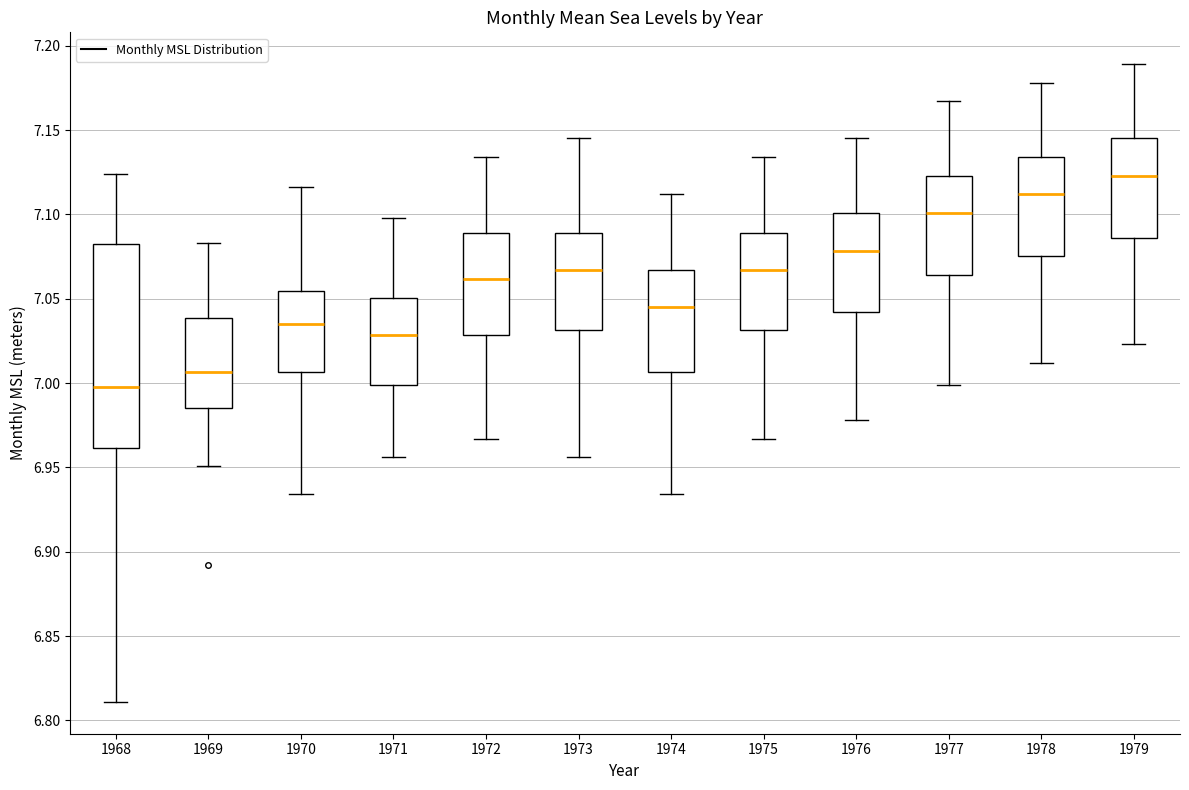

Reading left to right, read every box against the y-axis: the position of its median line, the range the box covers, and the ends of its whiskers. The values are not printed on the chart, so give them approximately, as read against the axis.

1968: median 7.000, box 6.960 to 7.085, whiskers 6.810 to 7.125
1969: median 7.005, box 6.985 to 7.040, whiskers 6.950 to 7.085
1970: median 7.035, box 7.005 to 7.055, whiskers 6.935 to 7.115
1971: median 7.030, box 7.000 to 7.050, whiskers 6.955 to 7.100
1972: median 7.060, box 7.030 to 7.090, whiskers 6.965 to 7.135
1973: median 7.065, box 7.030 to 7.090, whiskers 6.955 to 7.145
1974: median 7.045, box 7.005 to 7.065, whiskers 6.935 to 7.110
1975: median 7.065, box 7.030 to 7.090, whiskers 6.965 to 7.135
1976: median 7.080, box 7.040 to 7.100, whiskers 6.980 to 7.145
1977: median 7.100, box 7.065 to 7.125, whiskers 7.000 to 7.165
1978: median 7.110, box 7.075 to 7.135, whiskers 7.010 to 7.180
1979: median 7.125, box 7.085 to 7.145, whiskers 7.025 to 7.190